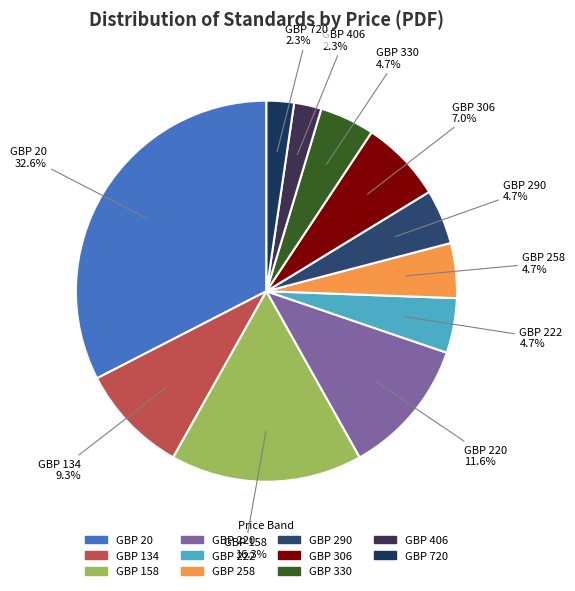

Combined, do GBP 290 and GBP 158 account for over 50%?

No